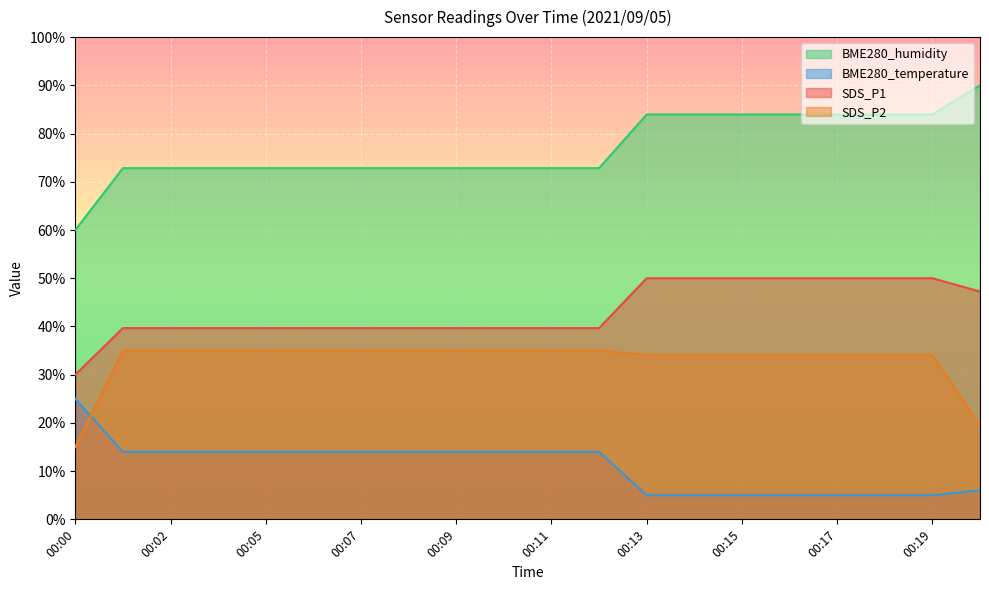

What is the difference between the maximum and minimum values in the BME280_temperature series?

20.0